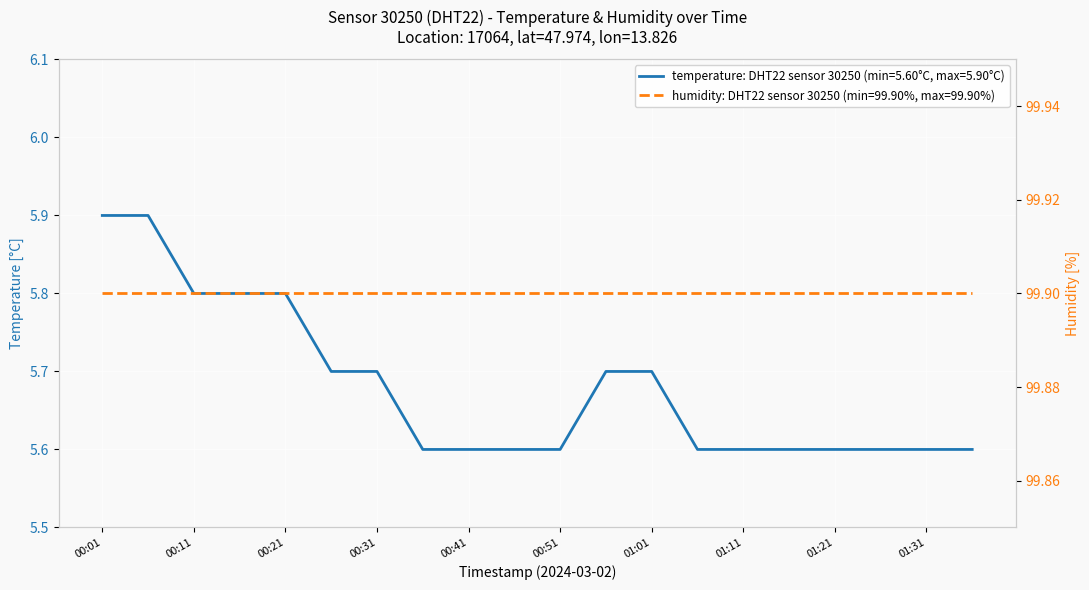

Reading right to left, what are all the values shown in this chart?

5.6	5.6	5.6	5.6	5.6	5.6	5.6	5.7	5.7	5.6	5.6	5.6	5.6	5.7	5.7	5.8	5.8	5.8	5.9	5.9